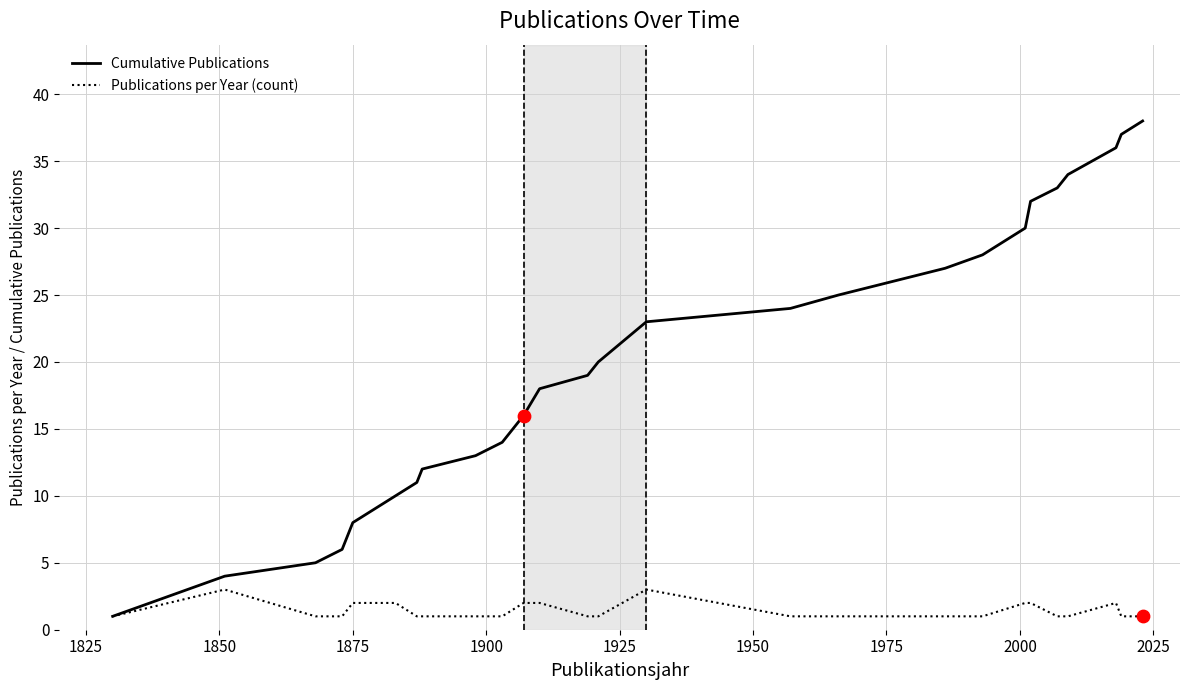

Which series has the largest range (max minus min)?

Cumulative Publications